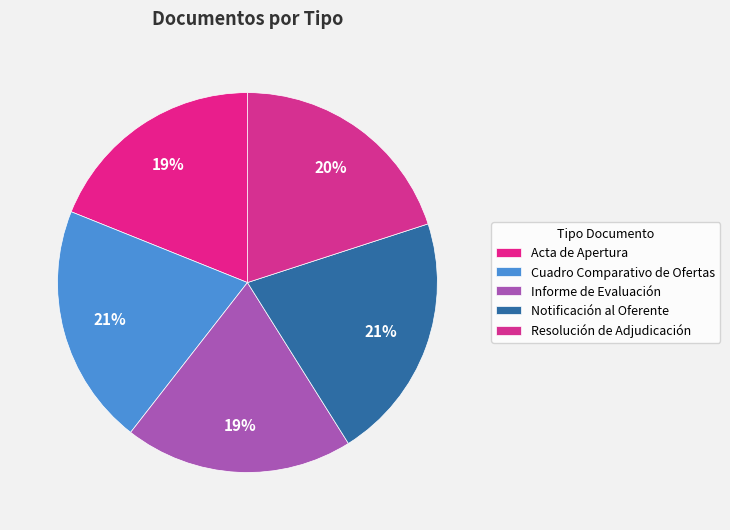

What is the smallest slice in the pie chart?

Acta de Apertura